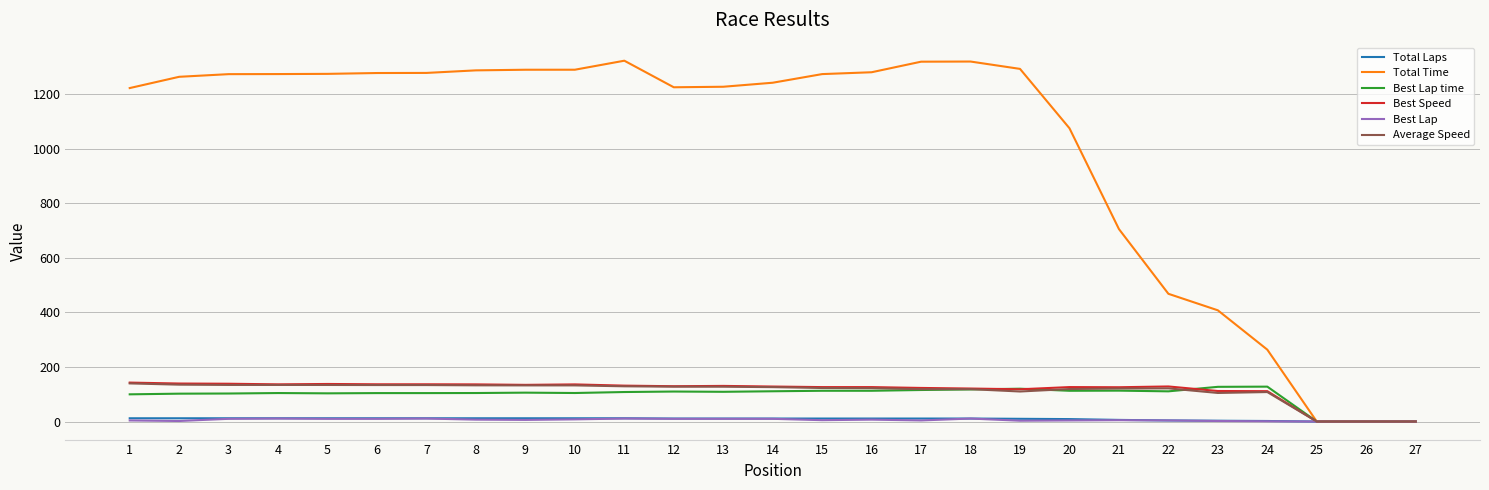

What is the total value across all series at 6?

1674.5